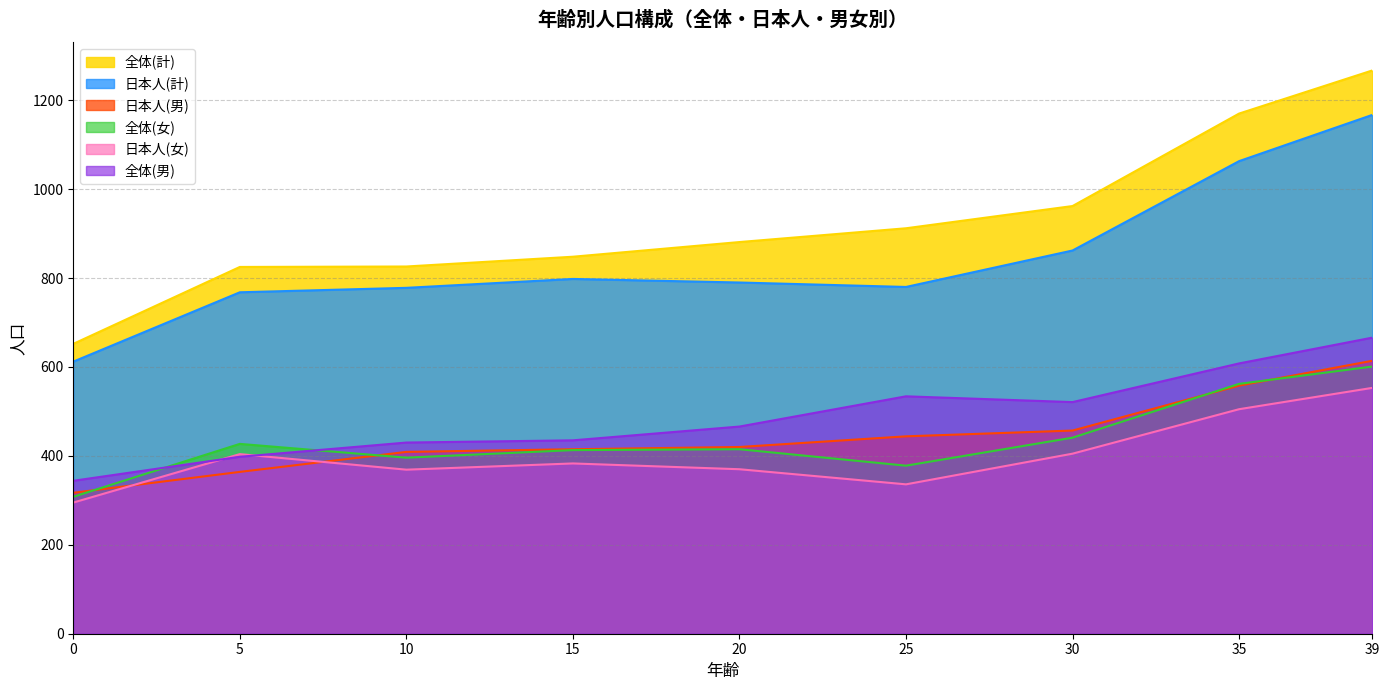

At which category is the sum across all series the highest?

39